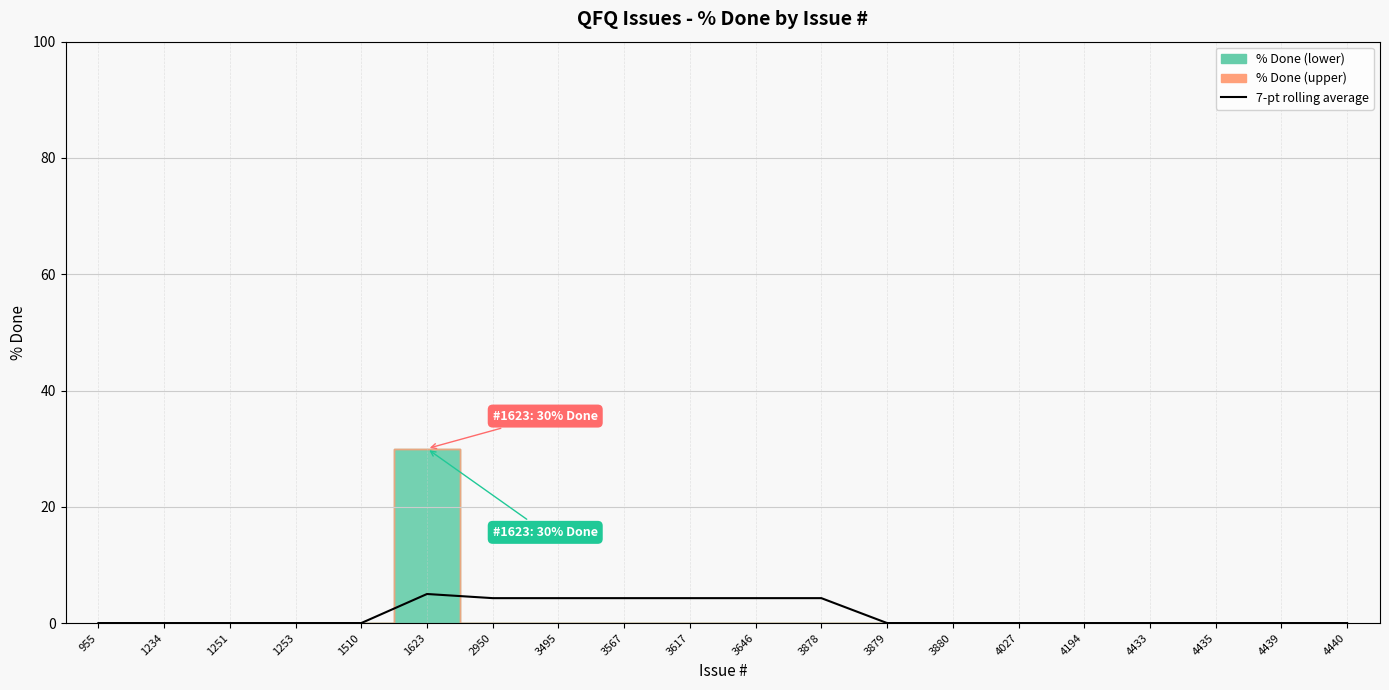

The value at 4433 is 1.7. True or false?

False